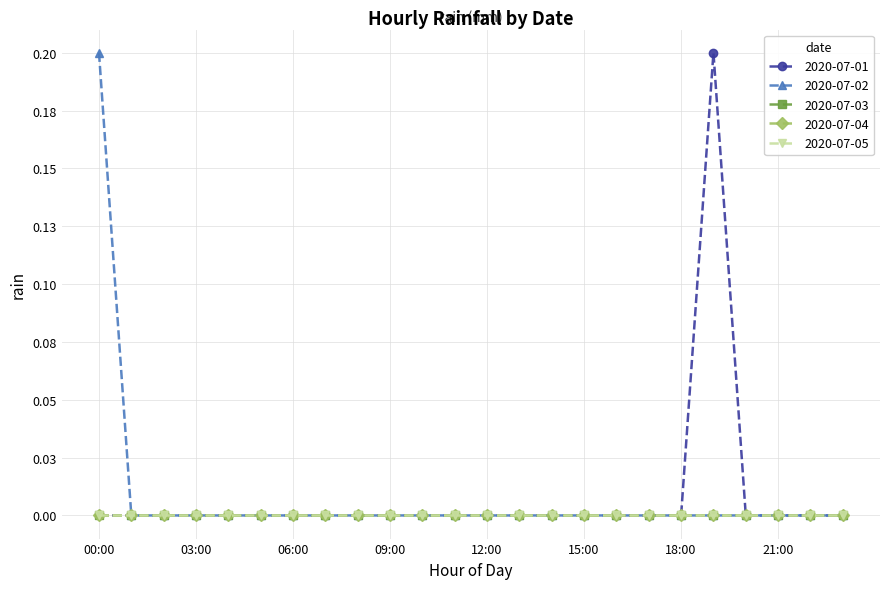

True or false: 2020-07-02 and 2020-07-05 cross at least once.

False